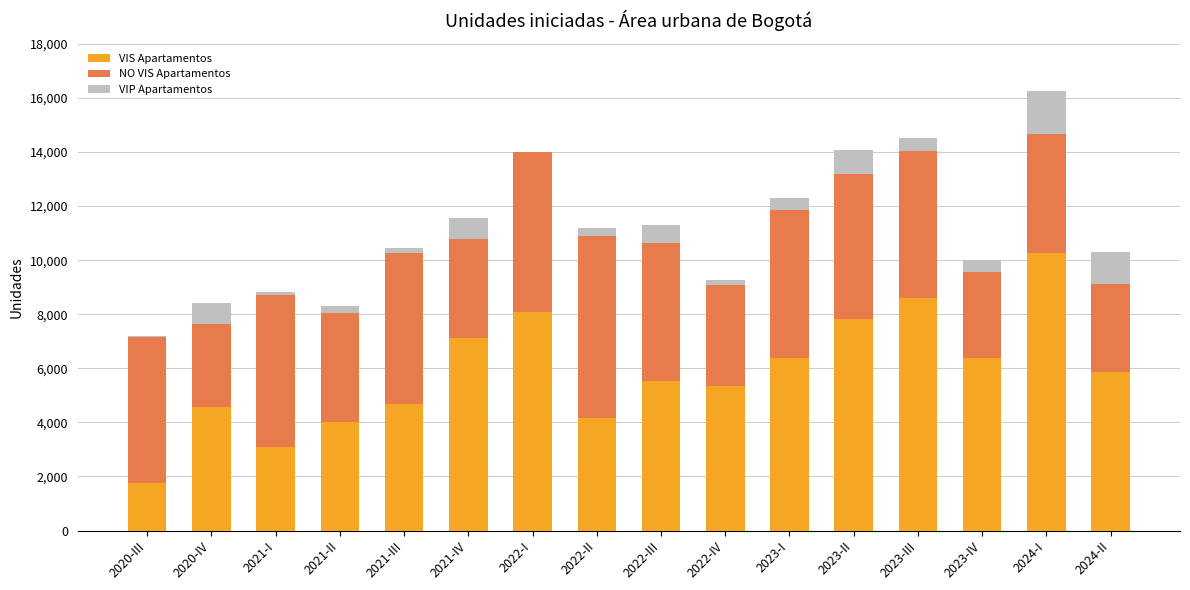

The value of VIS Apartamentos at 2024-II is 2795. True or false?

False